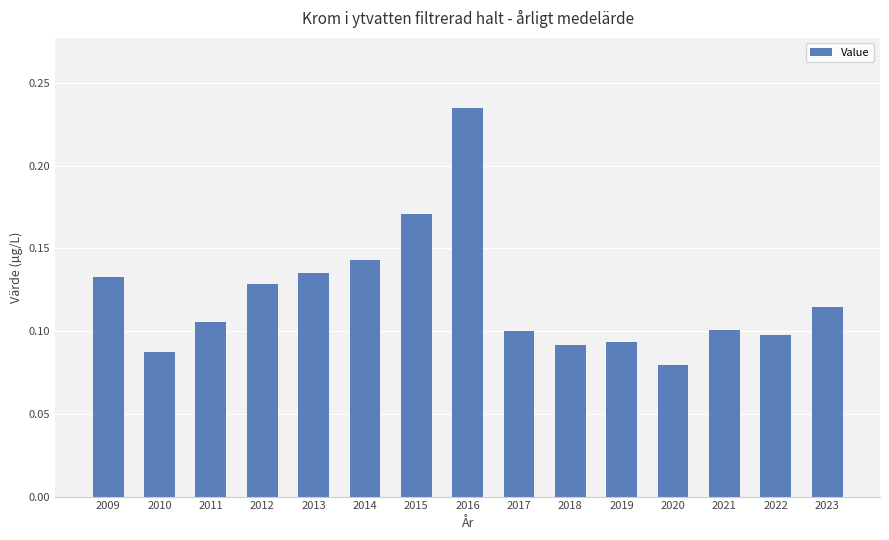

At which category does the chart reach its minimum across all series?

2020